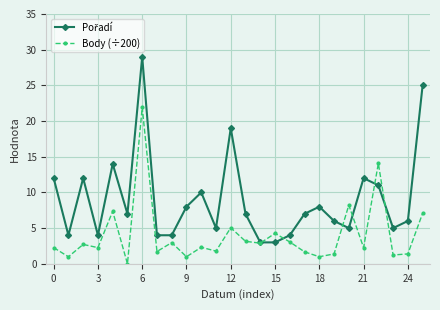

What is the value of the Body (÷200) point at the 7th from the left?

21.9